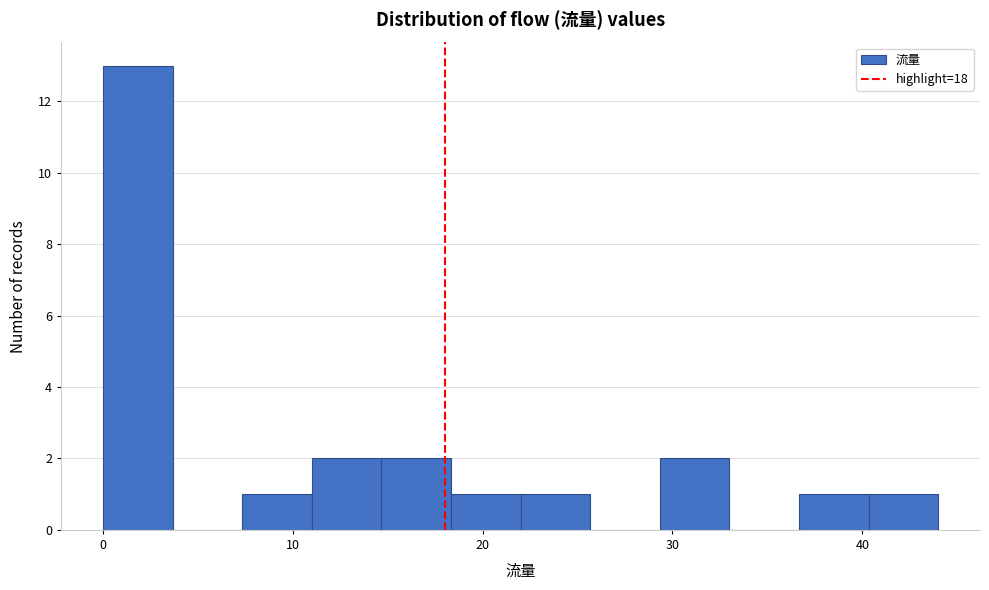

Read against the x-axis, roughly where is the centre of the tallest bar?

2